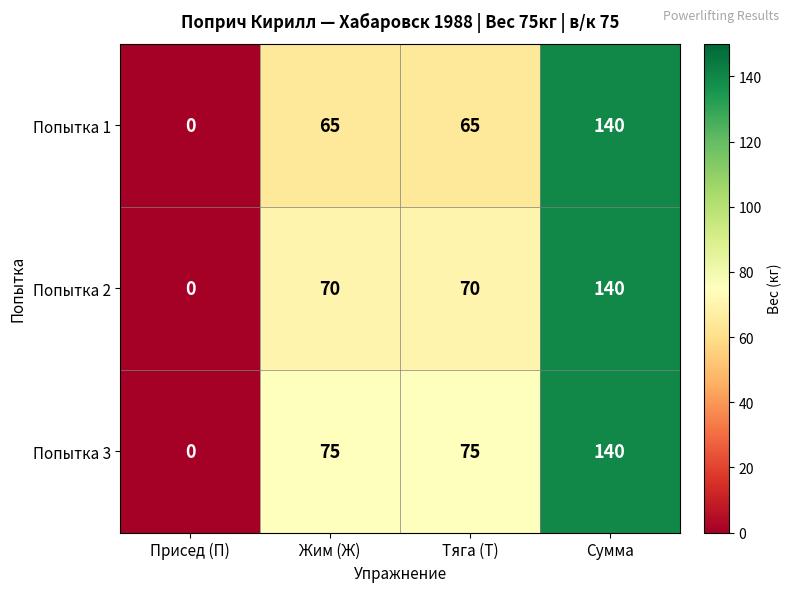

Rank the series by their average value, from lowest to highest.

Попытка 1, Попытка 2, Попытка 3